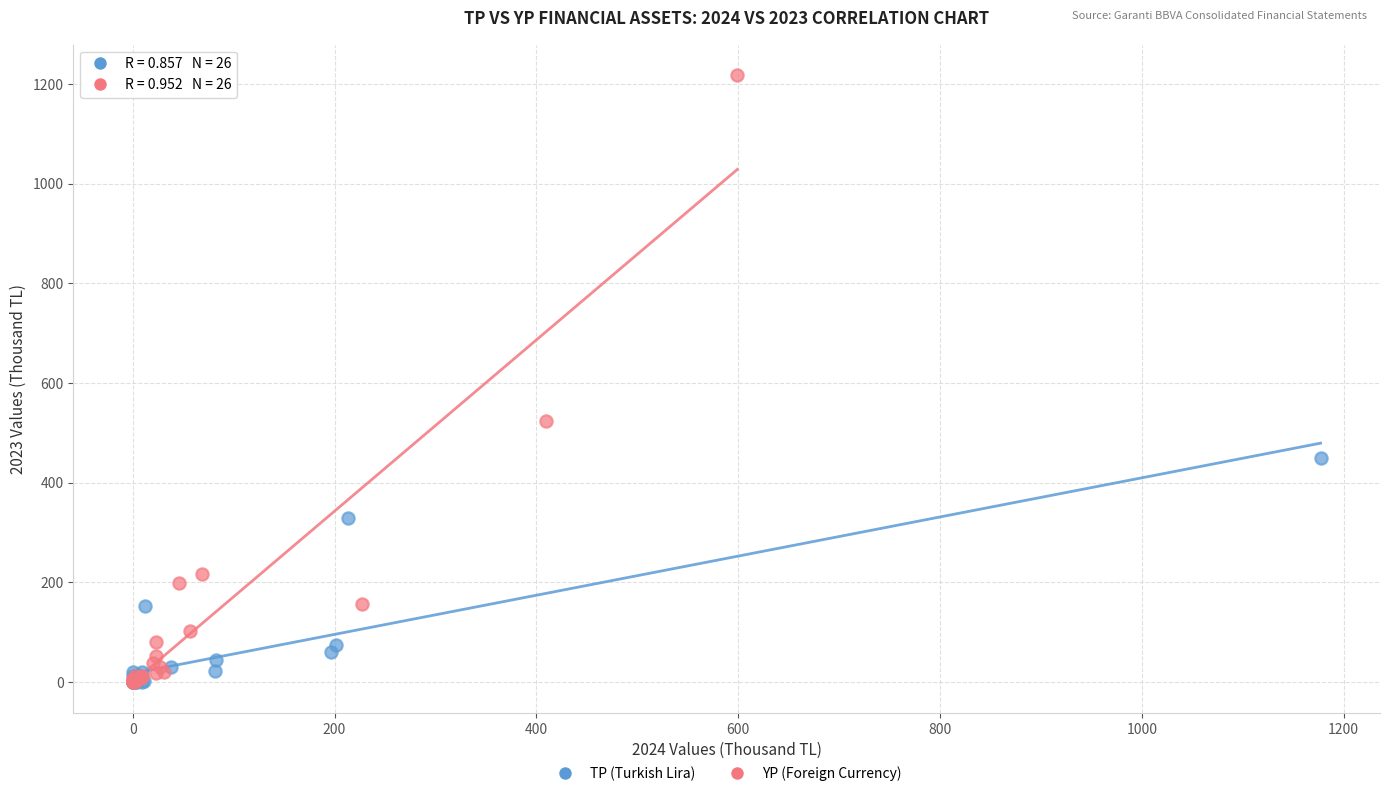

Which series contains the highest Y value?

YP (Foreign Currency)